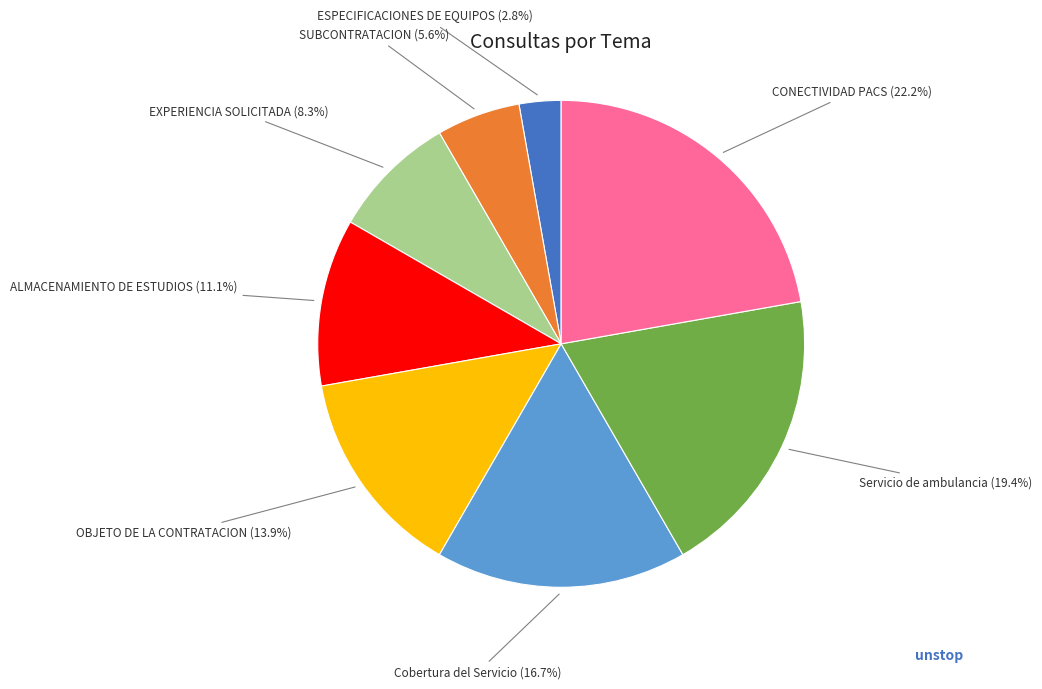

Is there a majority slice in this chart?

No